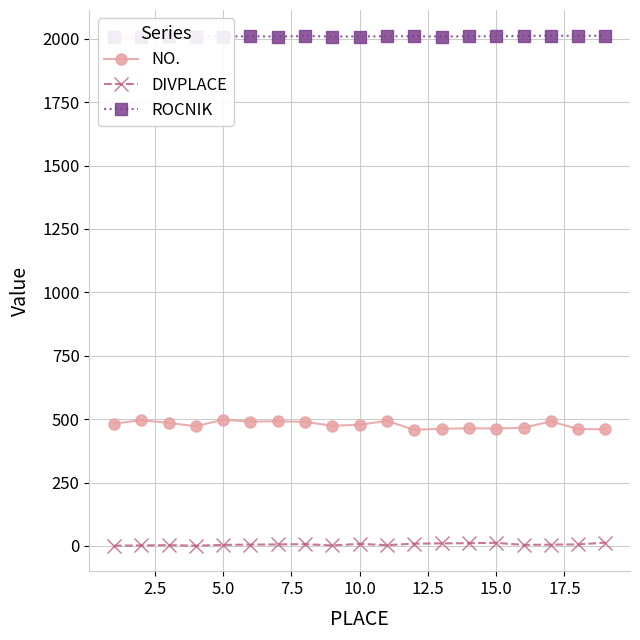

True or false: ROCNIK and DIVPLACE intersect in this chart.

False